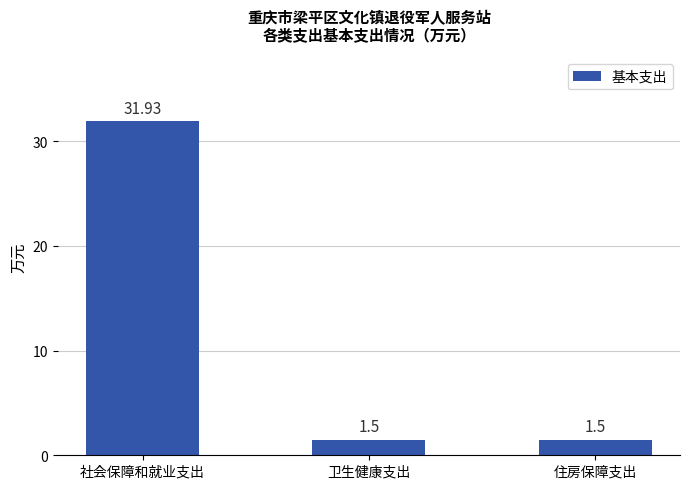

What is the label of the 2nd bar from the left?

卫生健康支出